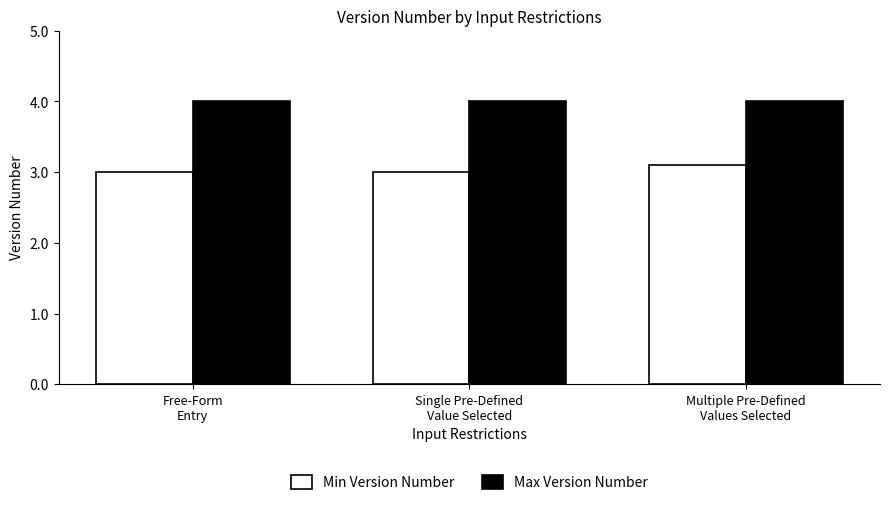

What is the average value of the Min Version Number series?

3.0